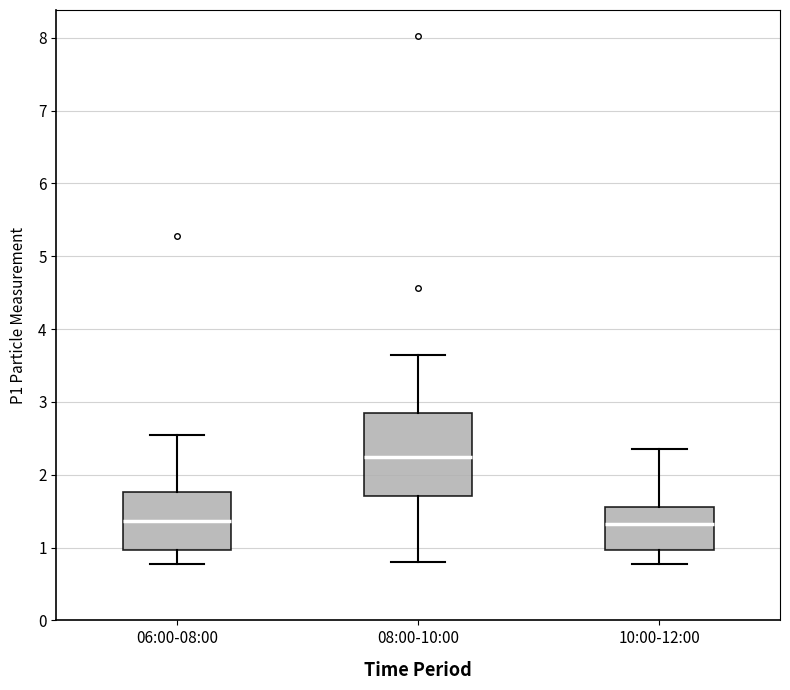

Where does the median line of the box for 10:00-12:00 sit on the y-axis? The values are not printed on the chart, so give them approximately, as read against the axis.

1.3